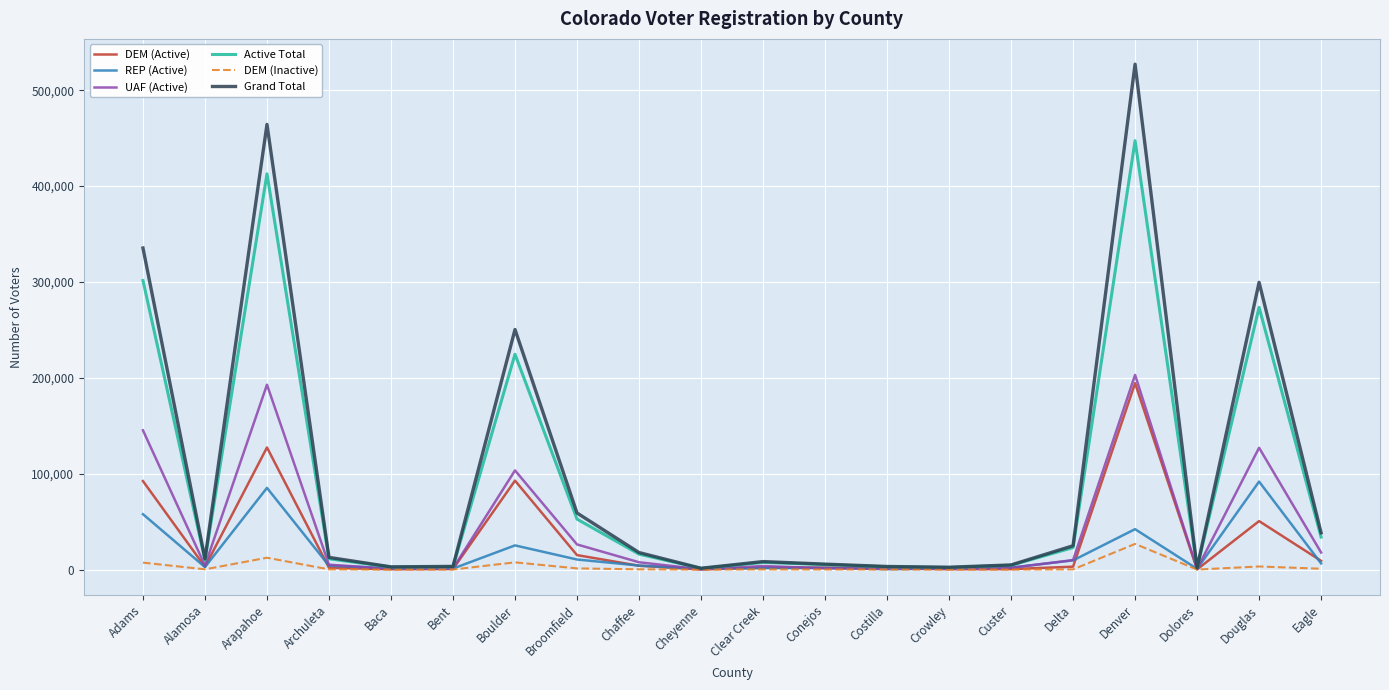

Which label corresponds to the largest value in the chart?

Denver